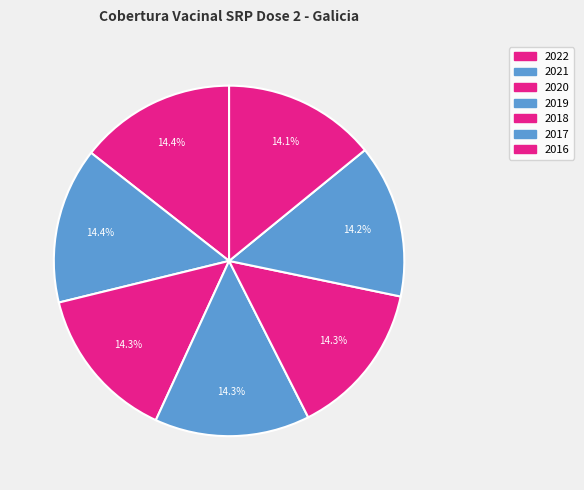

Is there any slice that represents more than half of the pie?

No